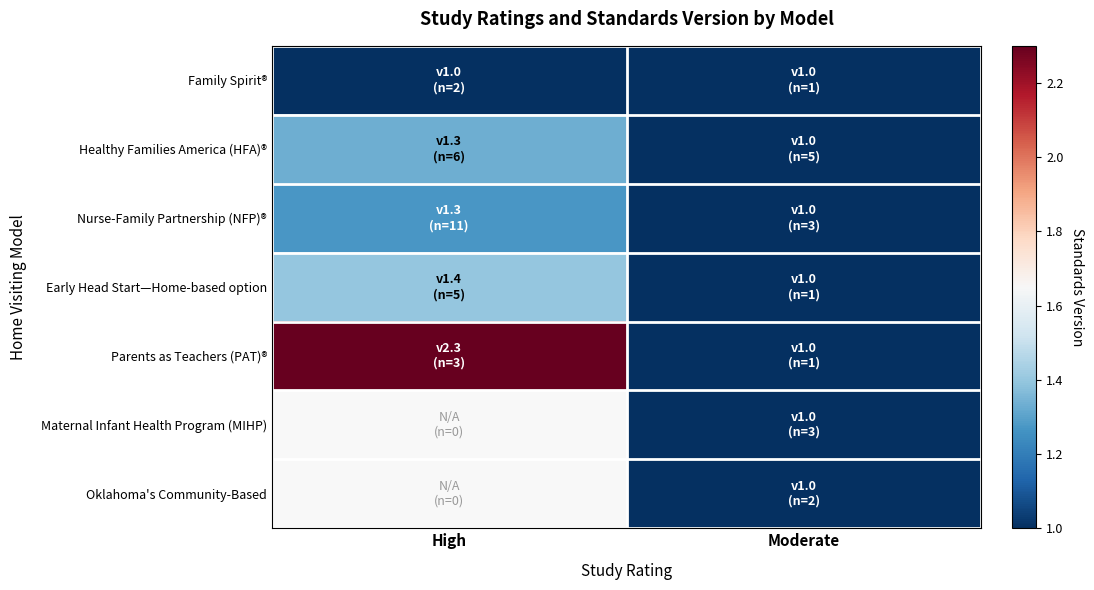

Rank the series at High from lowest to highest value.

Family Spirit®, Nurse-Family Partnership (NFP)®, Healthy Families America (HFA)®, Early Head Start—Home-based option, Parents as Teachers (PAT)®, Maternal Infant Health Program (MIHP), Oklahoma's Community-Based